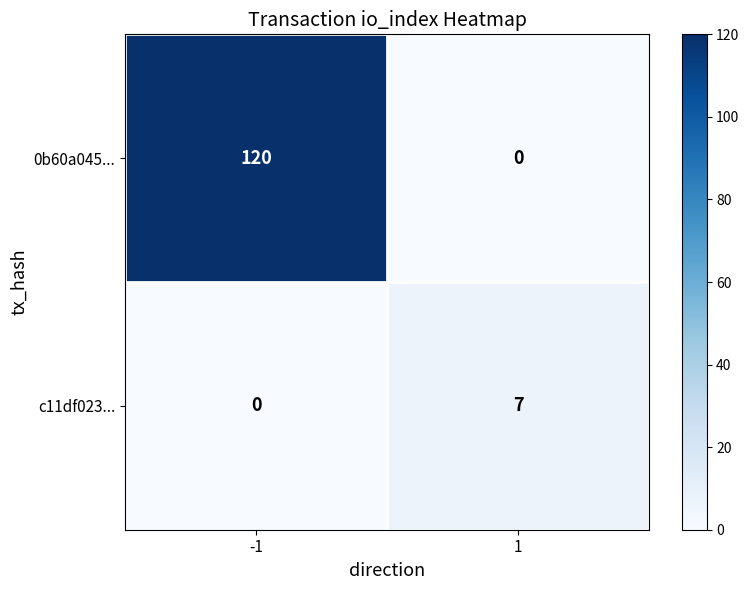

The 0b60a045... series shows -37 at 1. True or false?

False